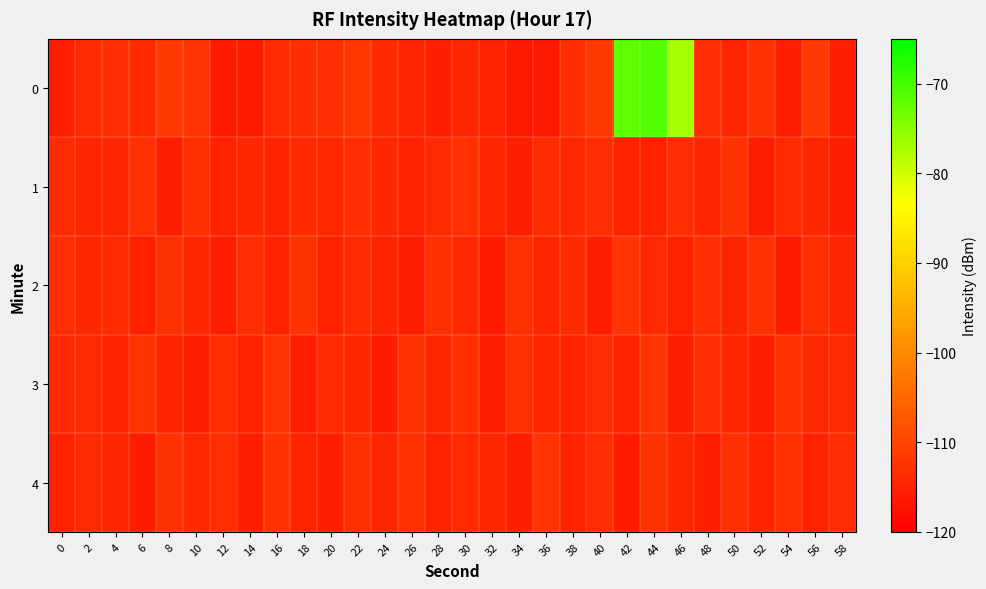

What is the minimum value shown in the chart?

-116.2